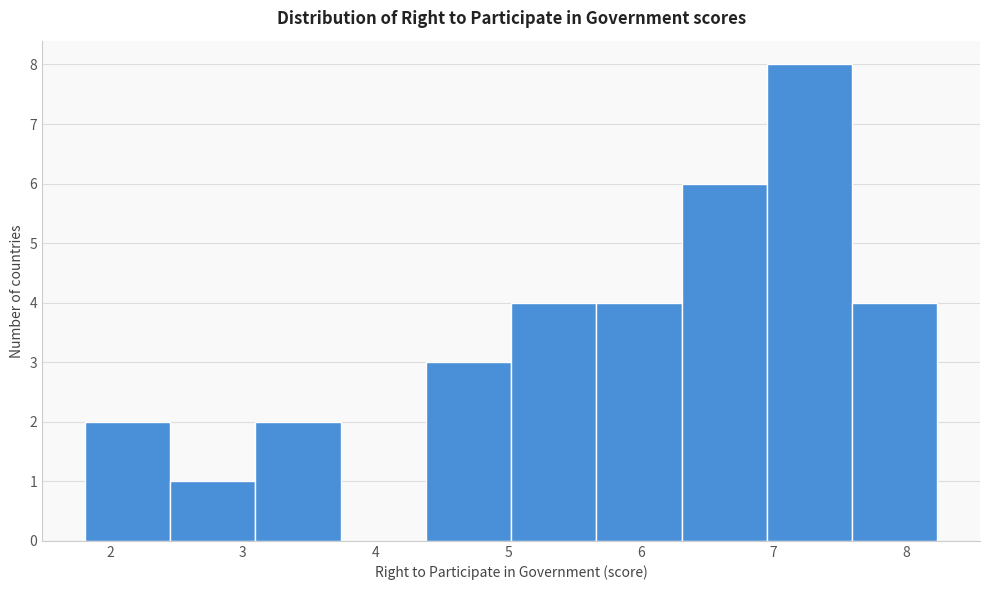

Reading left to right, transcribe this chart: for each bar, give the range it covers on the x-axis and its height. Neither the bar edges nor the heights are printed on the chart, so give them approximately, as read against the axes.

1.8 to 2.5: 2
2.5 to 3.1: 1
3.1 to 3.7: 2
3.7 to 4.4: 0
4.4 to 5.0: 3
5.0 to 5.7: 4
5.7 to 6.3: 4
6.3 to 6.9: 6
6.9 to 7.6: 8
7.6 to 8.2: 4